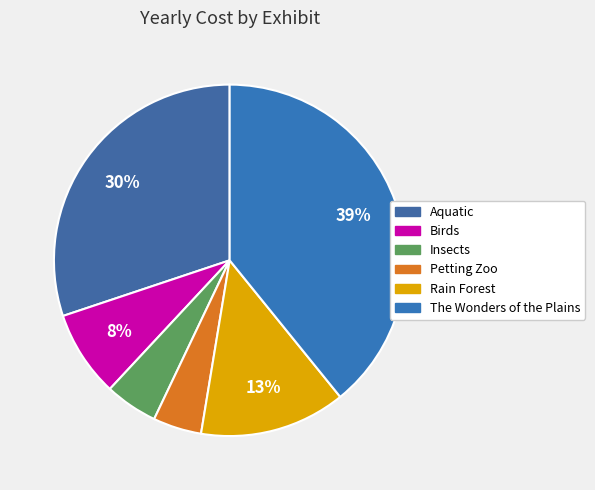

Combined, do Aquatic and Birds account for over 50%?

No